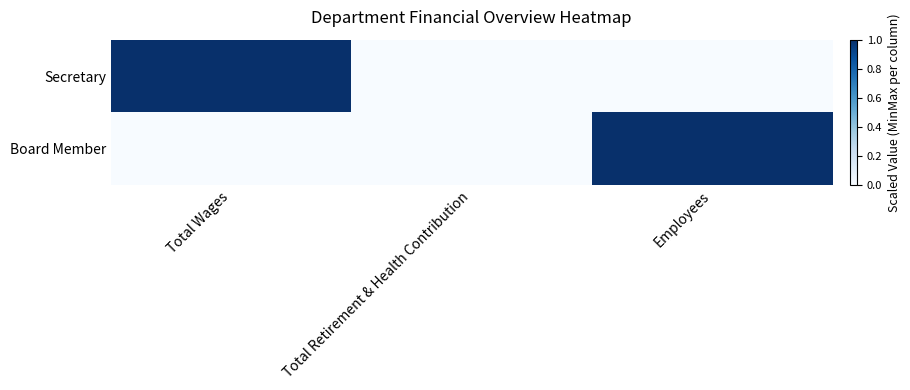

Which series has the largest total across all categories?

Secretary